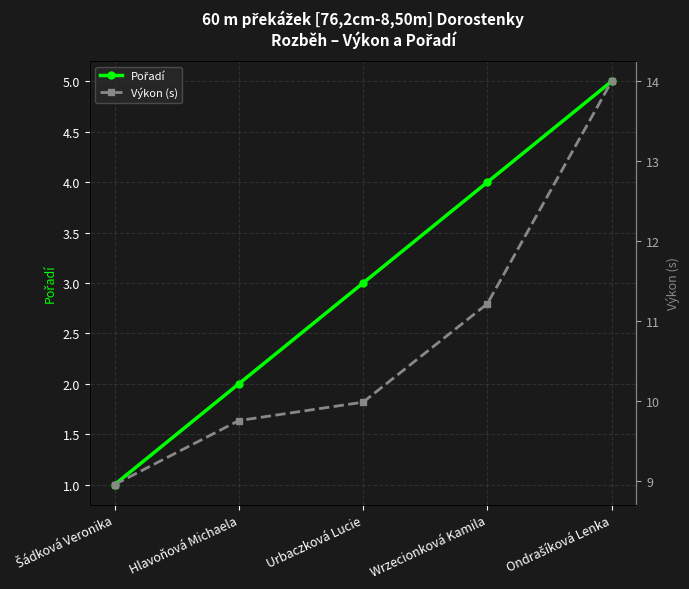

True or false: Pořadí and Výkon (s) intersect in this chart.

False